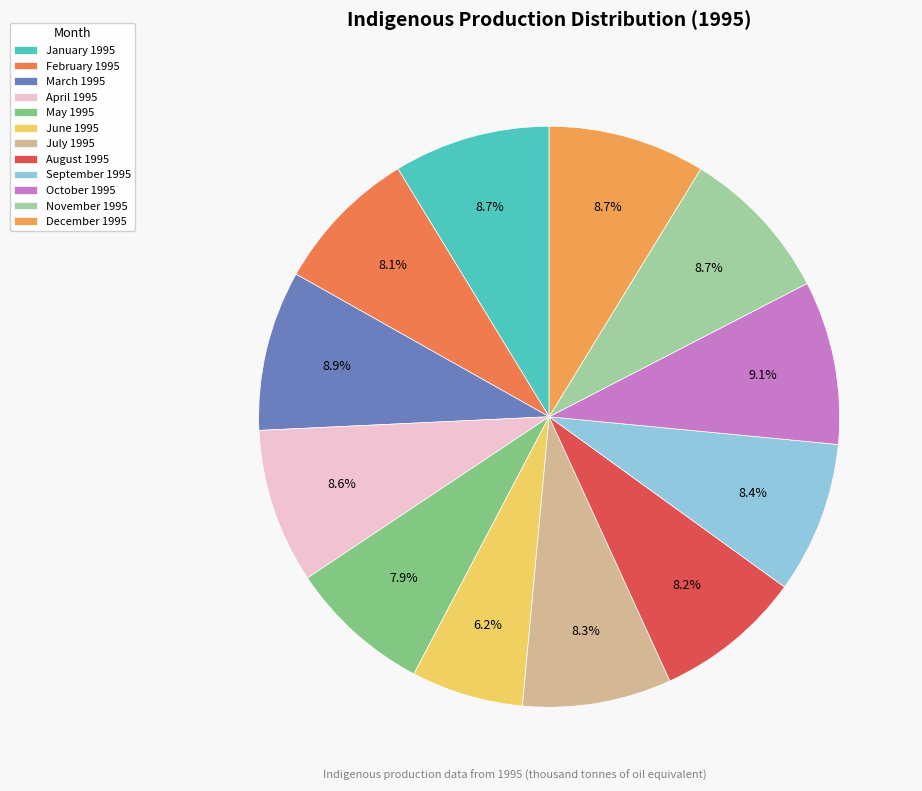

To the nearest percent, what percentage of the pie is April 1995?

9%